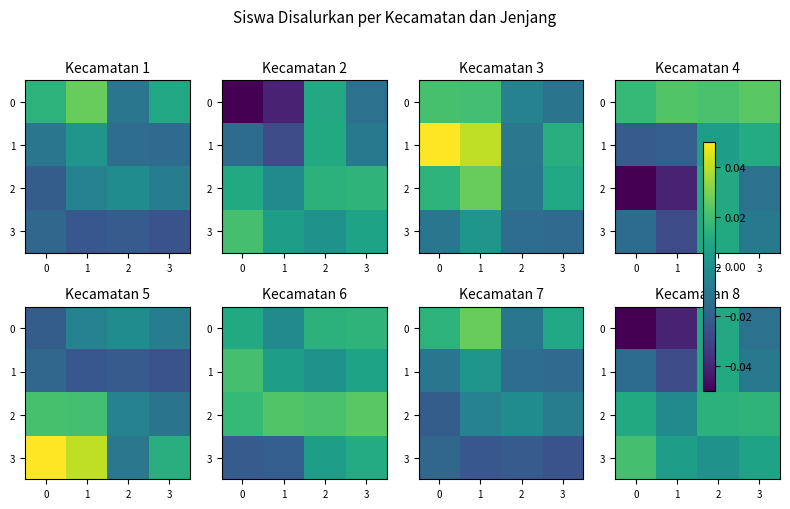

At how many categories does at least one series exceed 0?

4